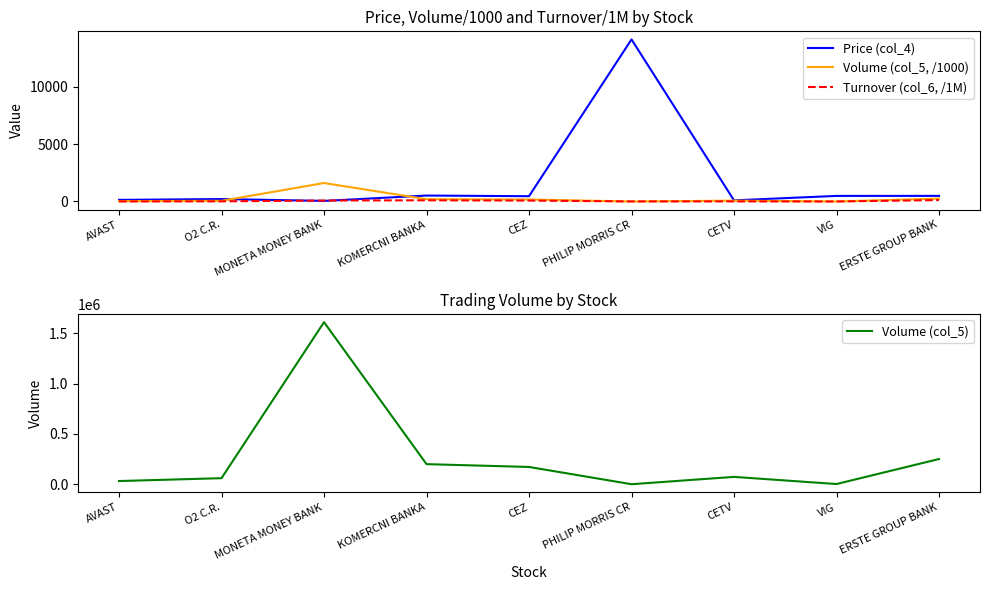

After their last crossing, which series has the higher values: Price (col_4) or Turnover (col_6, /1M)?

Price (col_4)